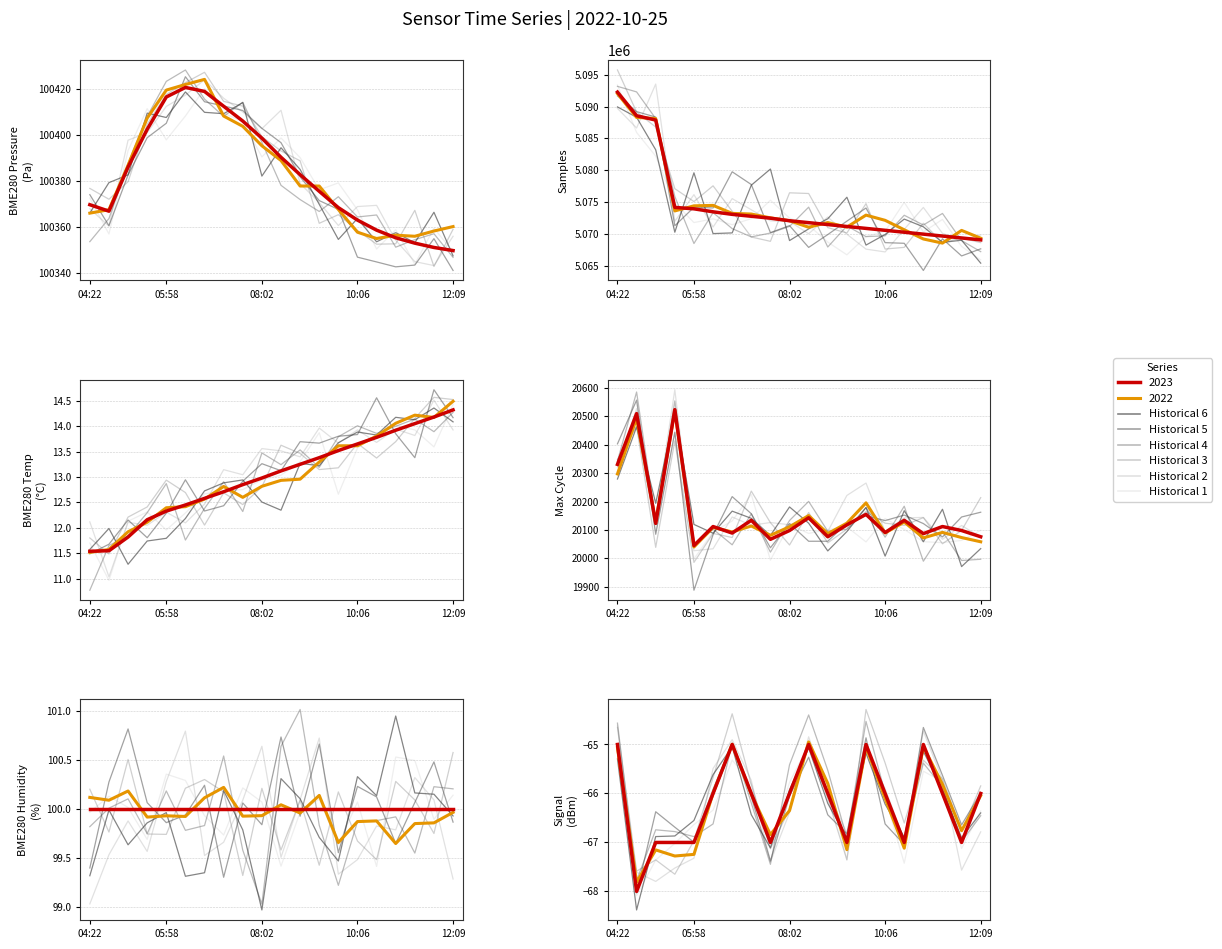

Which label corresponds to the largest value in the chart?

04:22